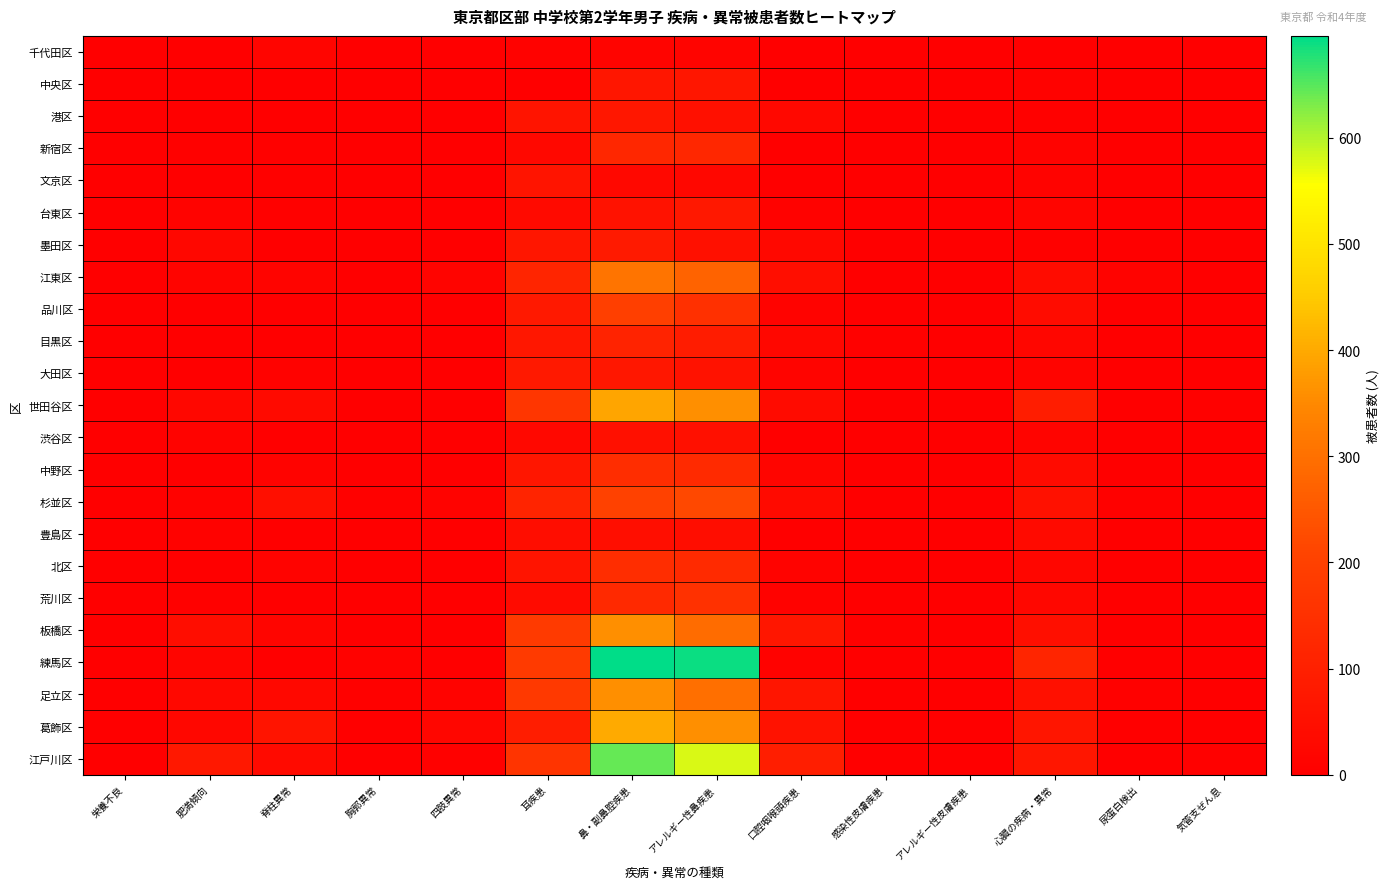

At how many categories does at least one series exceed 154?

3